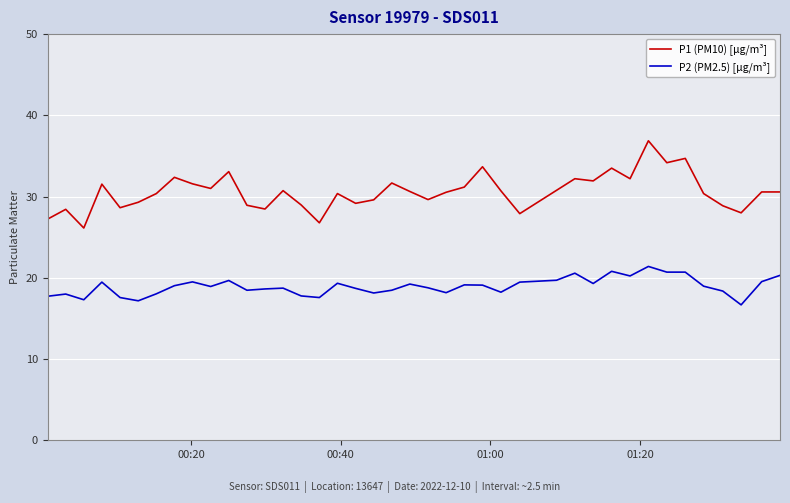

Which series has the largest total across all categories?

P1 (PM10) [µg/m³]